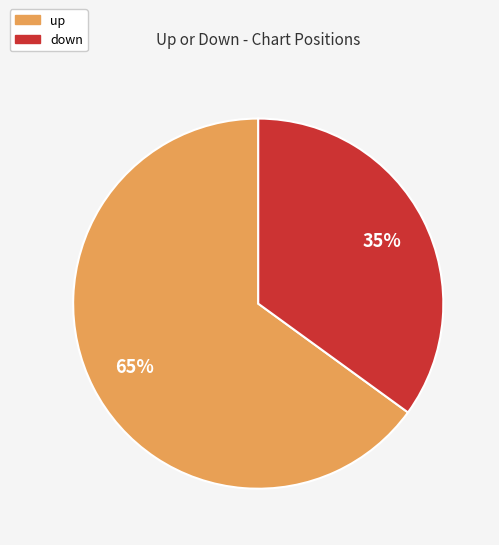

What percentage is the down slice, to the nearest percent?

35%